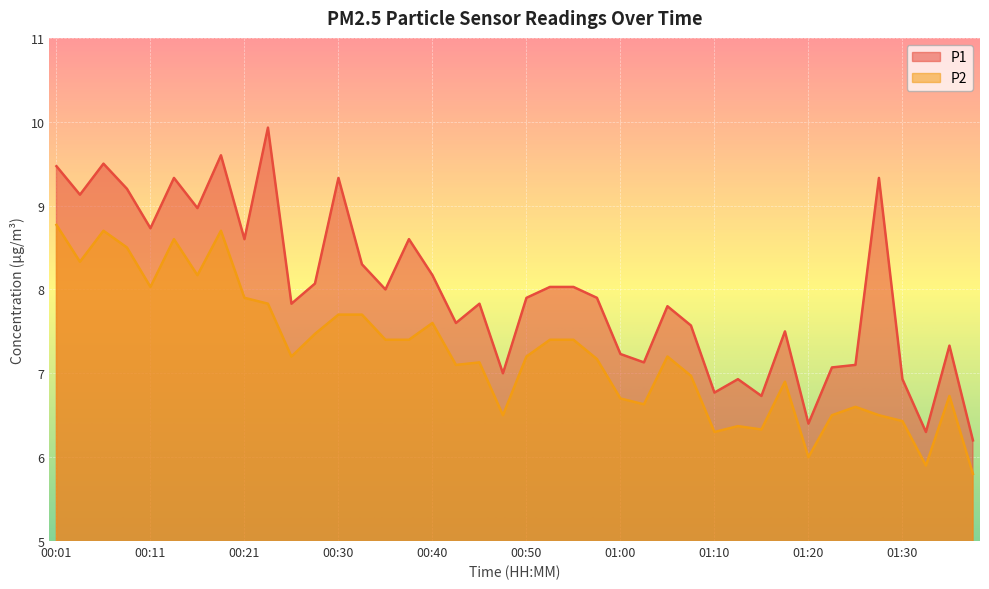

List the labels in order of P2 value, largest first.

00:01, 00:06, 00:18, 00:13, 00:08, 00:03, 00:16, 00:11, 00:21, 00:23, 00:30, 00:33, 00:40, 00:28, 00:35, 00:38, 00:52, 00:55, 00:25, 00:50, 01:05, 00:57, 00:45, 00:43, 01:07, 01:18, 01:35, 01:00, 01:02, 01:25, 00:48, 01:23, 01:28, 01:30, 01:13, 01:15, 01:10, 01:20, 01:33, 01:38